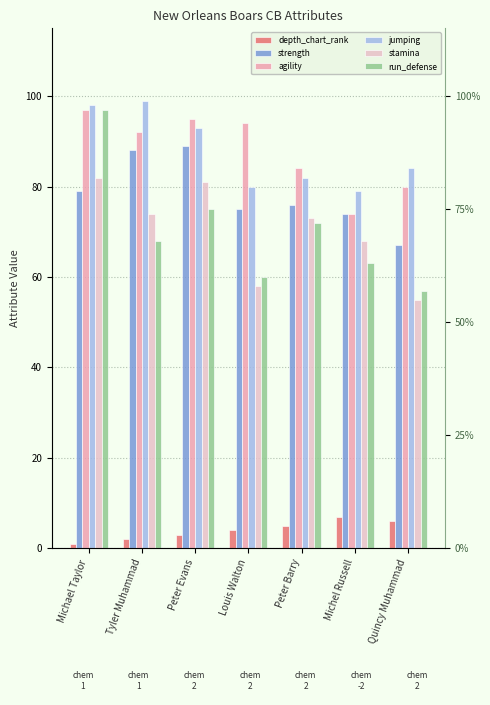

What is the difference between the maximum and minimum values in the stamina series?

27